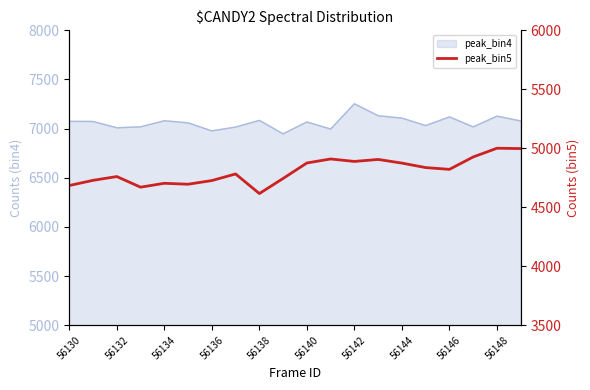

What position from the right is 15?

5